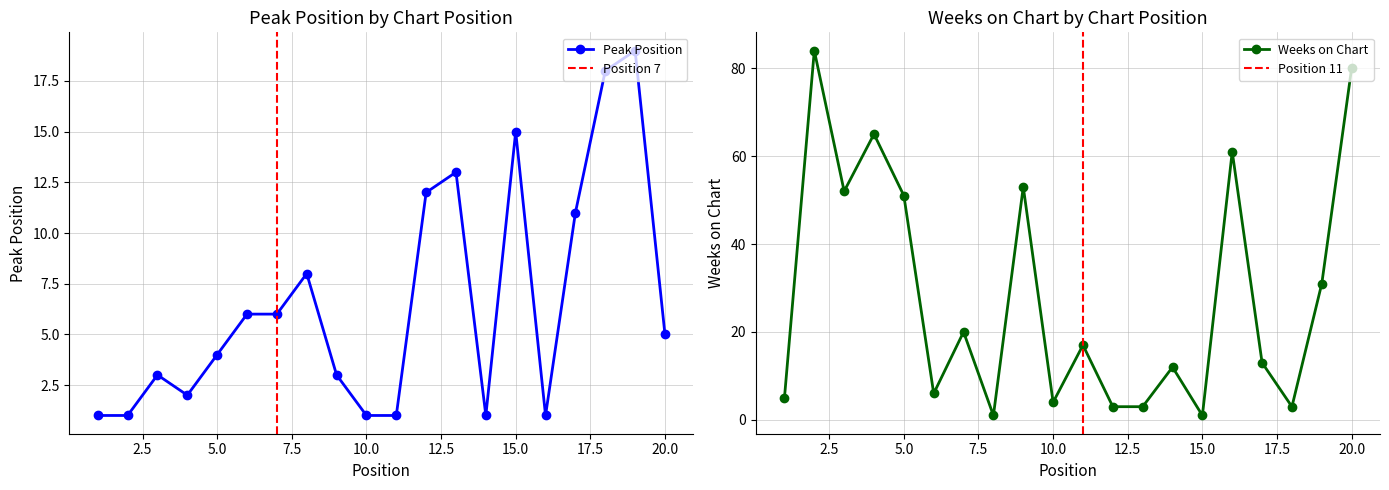

Where does the Weeks on Chart series first go above 17?

2